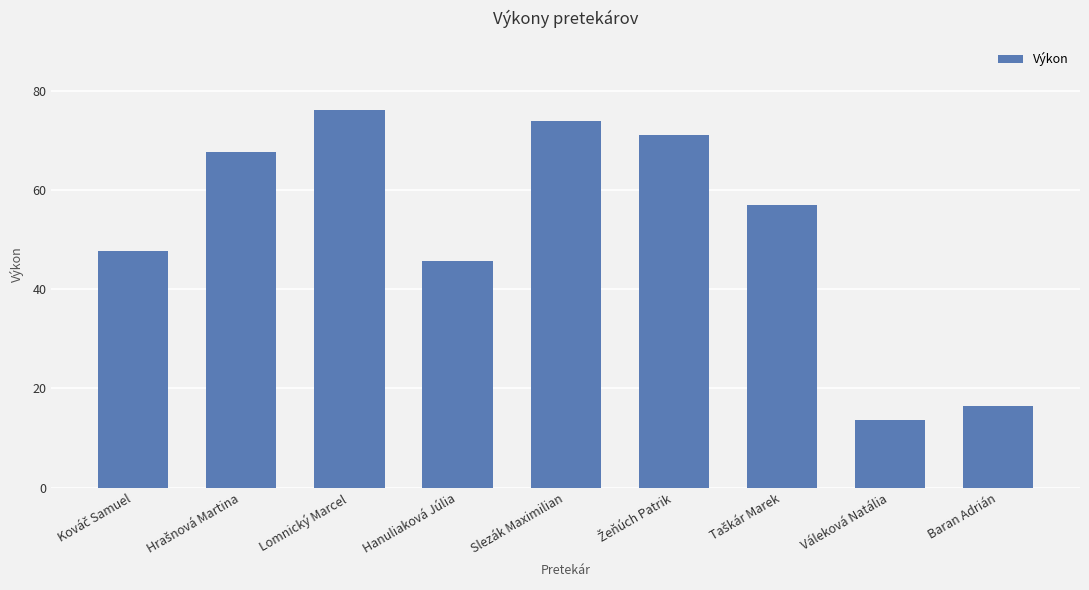

Does the chart contain any negative values?

No